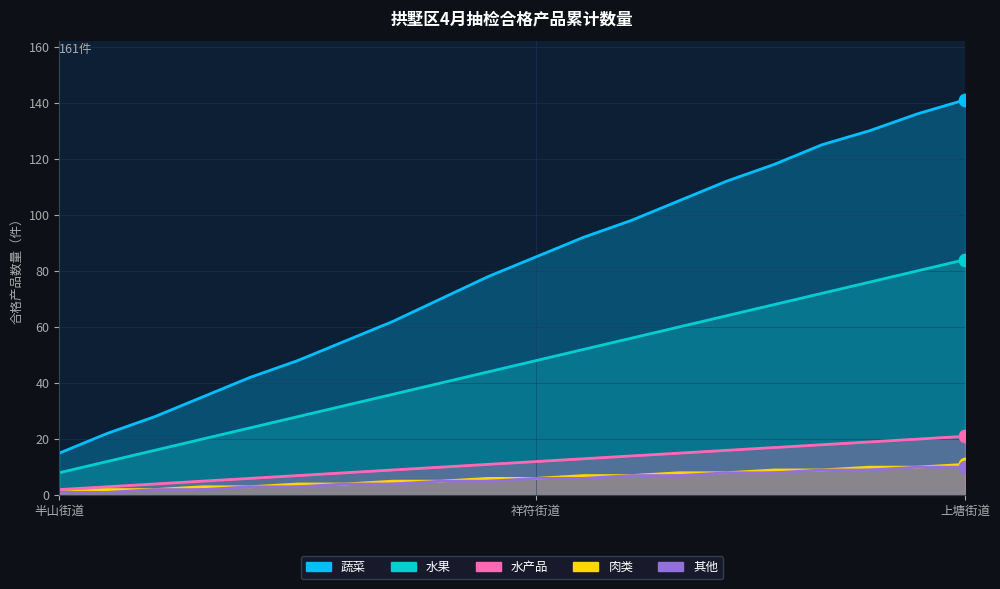

What are all the series names shown in the legend?

蔬菜, 水果, 水产品, 肉类, 其他